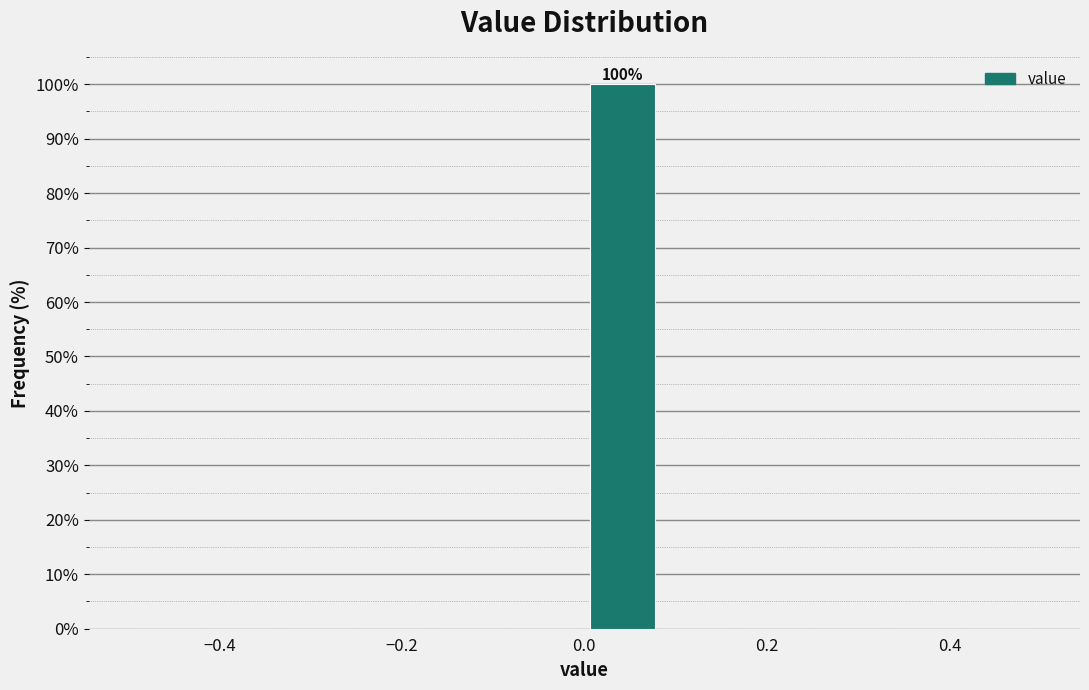

Which range on the x-axis has the tallest bar?

0.00 to 0.08